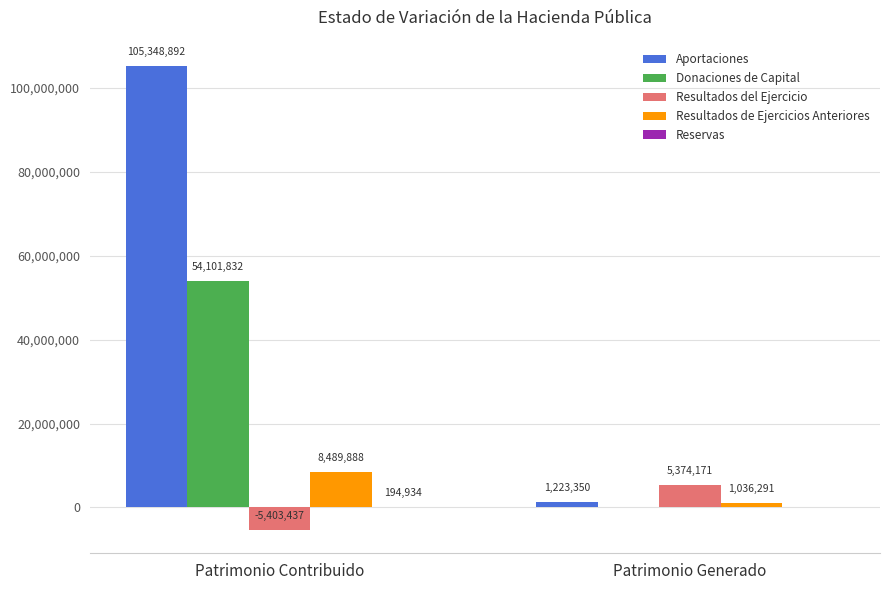

Which series changed the most between Patrimonio Contribuido and Patrimonio Generado?

Aportaciones